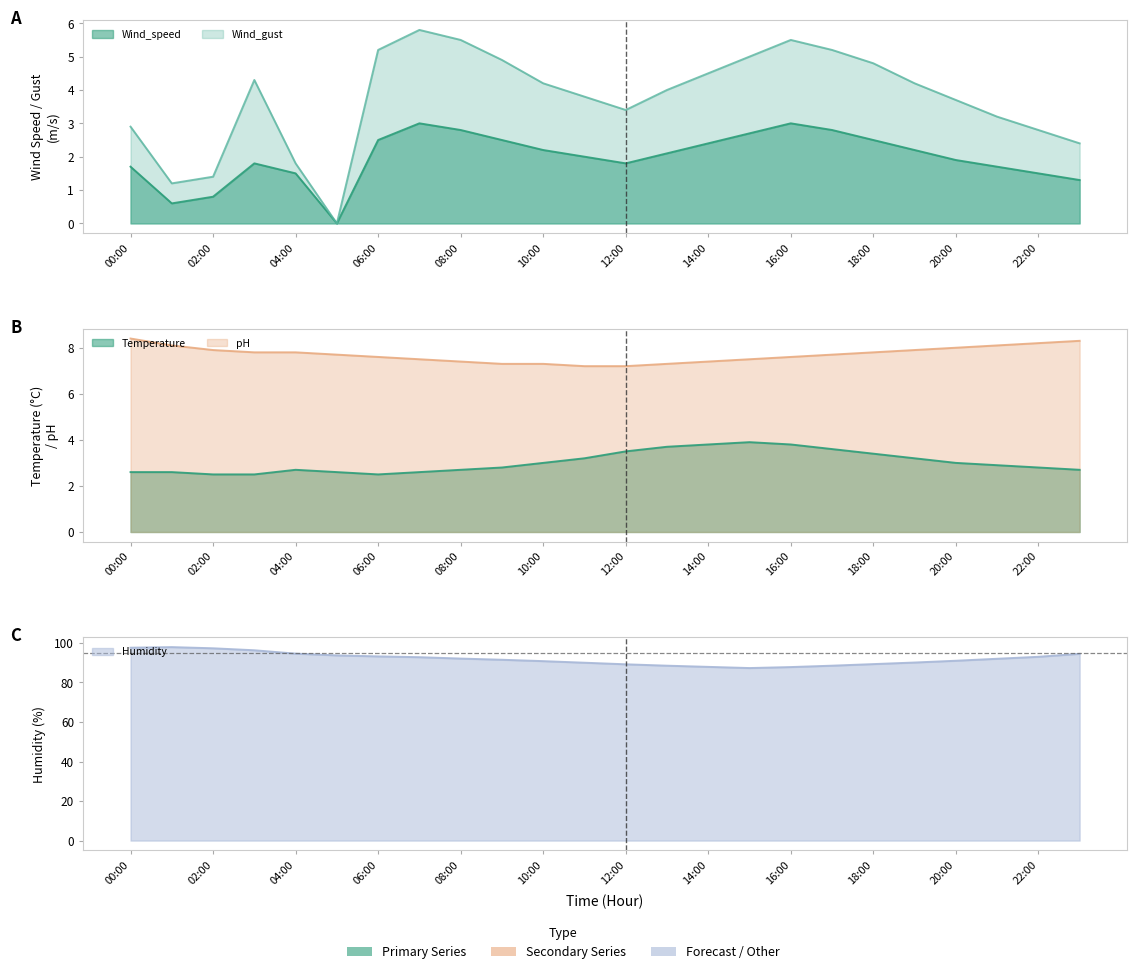

What is the minimum value for Temperature?

2.5